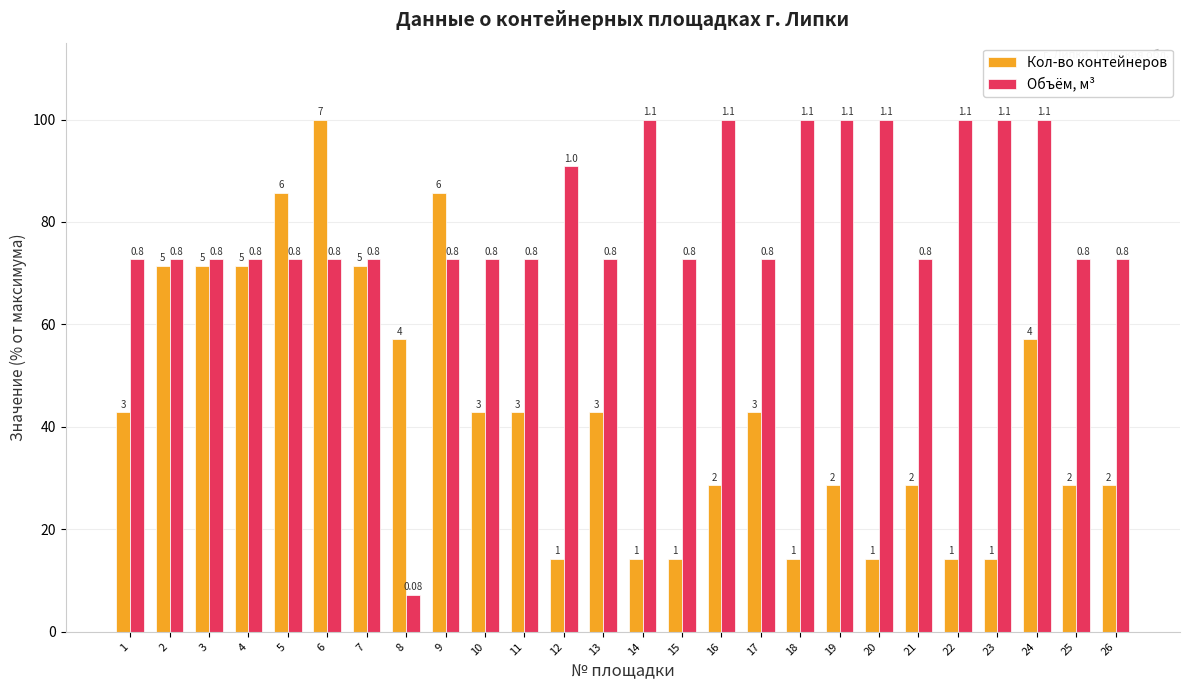

Does the chart contain any negative values?

No